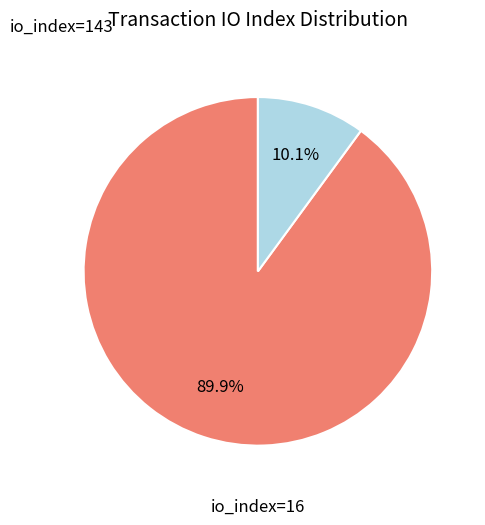

What is the largest slice in the pie chart?

io_index=143